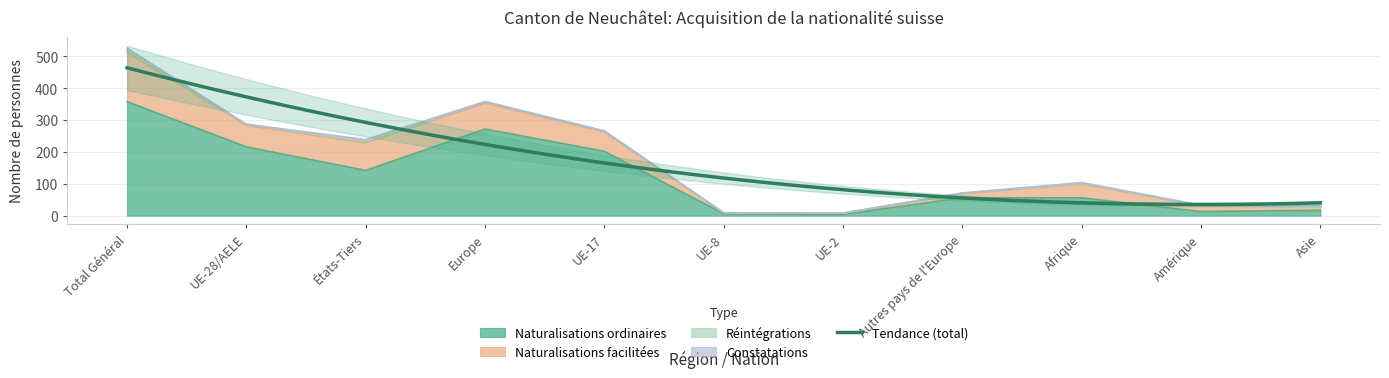

True or false: Total Naturalisations and Naturalisations ordinaires intersect in this chart.

False